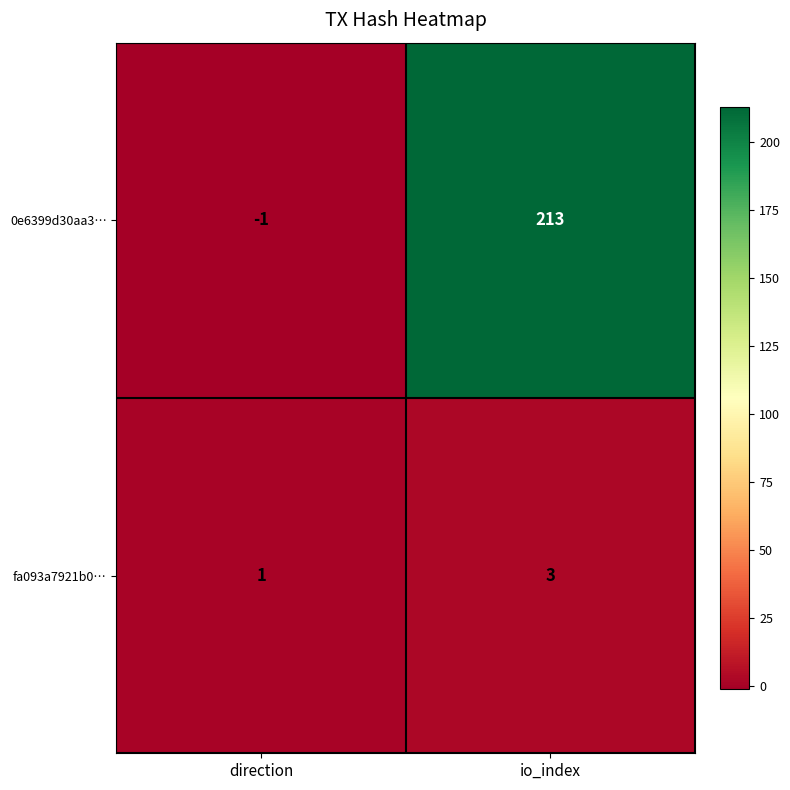

List the series in order of their peak value, lowest first.

fa093a7921b0…, 0e6399d30aa3…